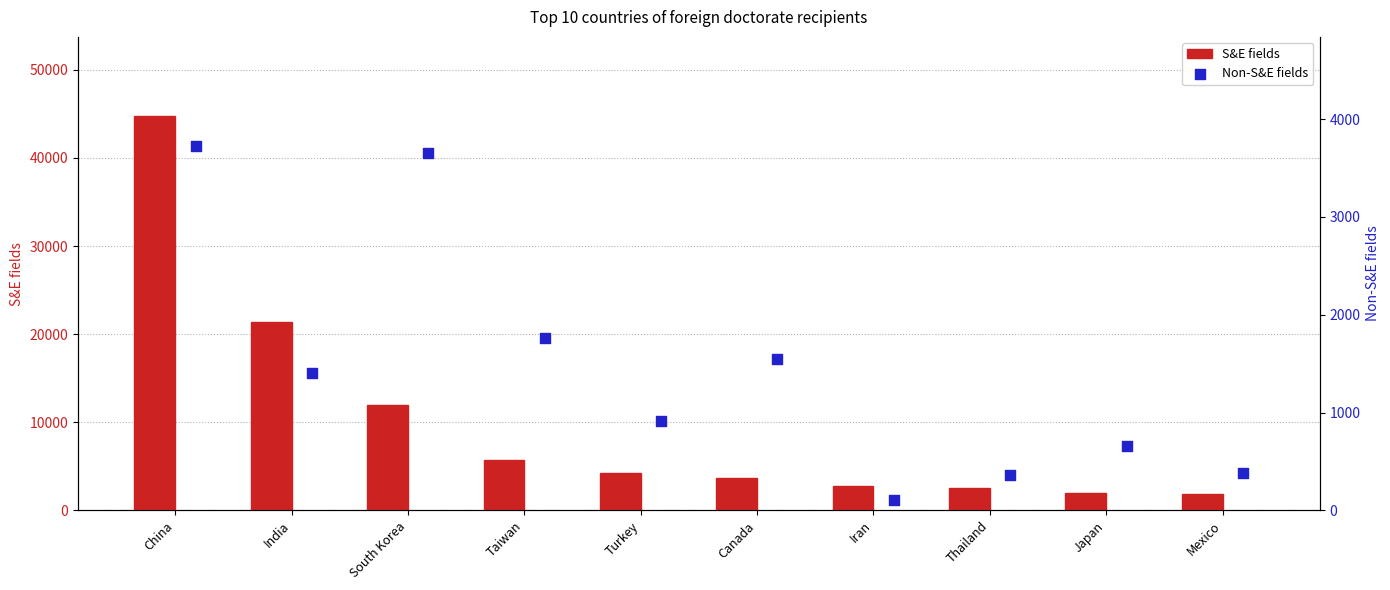

Which series has the largest total across all categories?

S&E fields